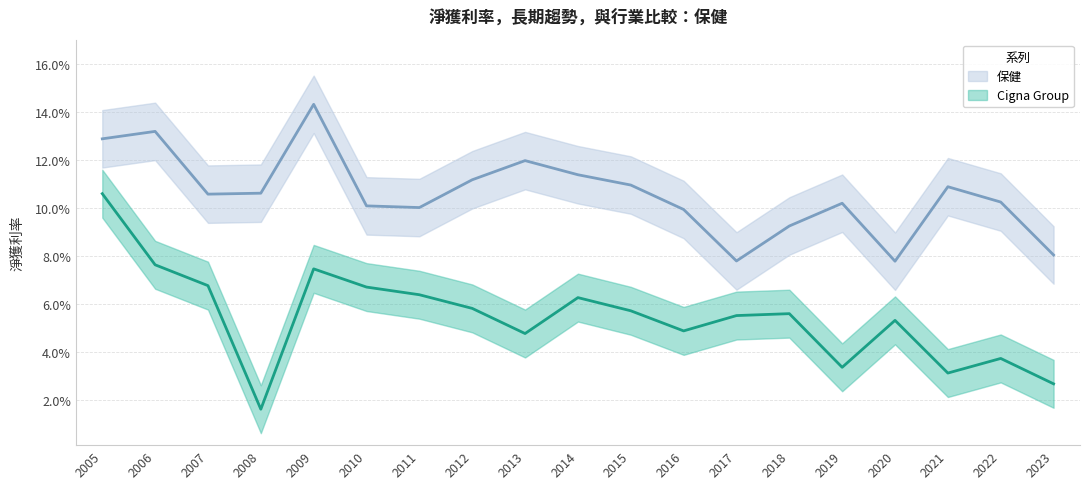

List the series in order of their peak value, highest first.

保健, Cigna Group